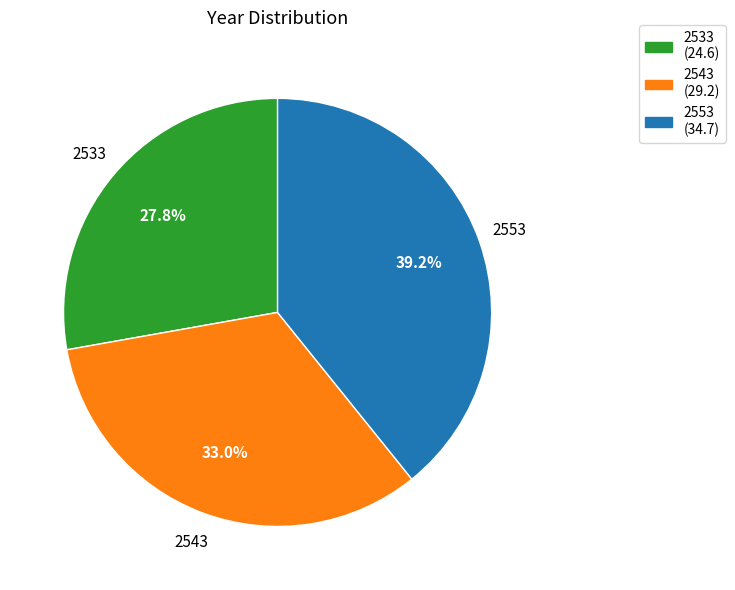

Is 2553 the majority of the pie?

No